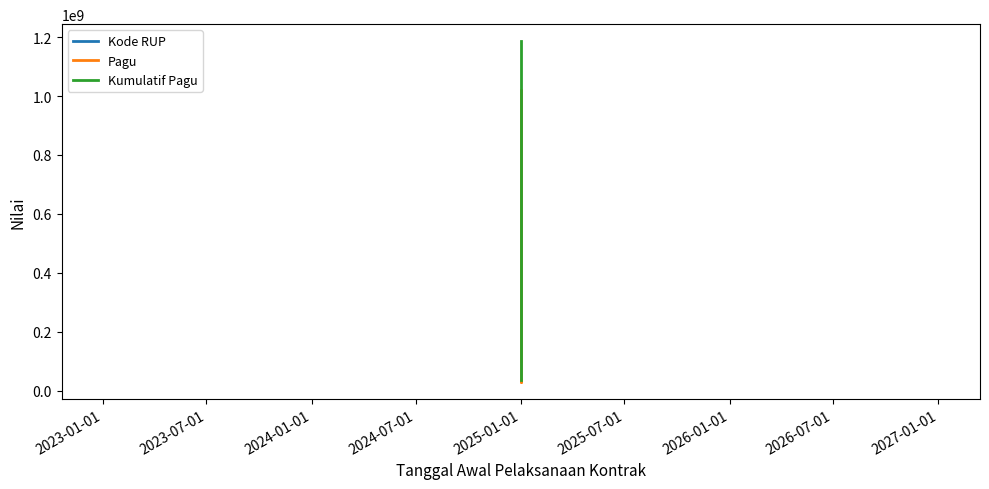

List the series in order of their overall mean, lowest first.

Kode RUP, Pagu, Kumulatif Pagu